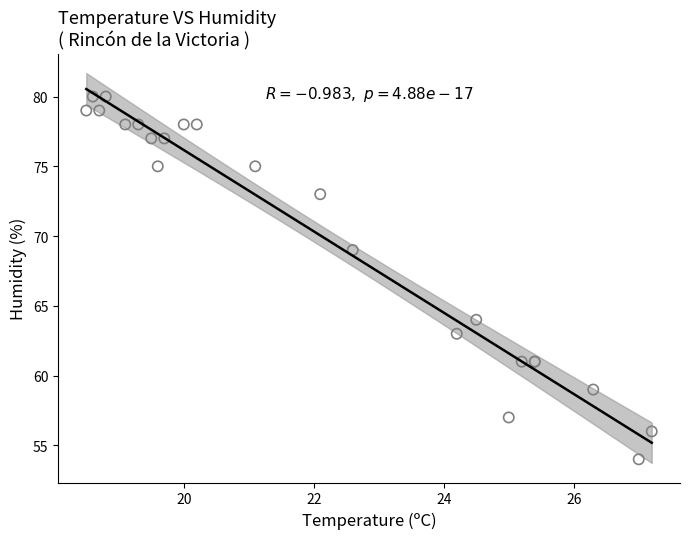

What Y value in the scatter plot is closest to 67?

69